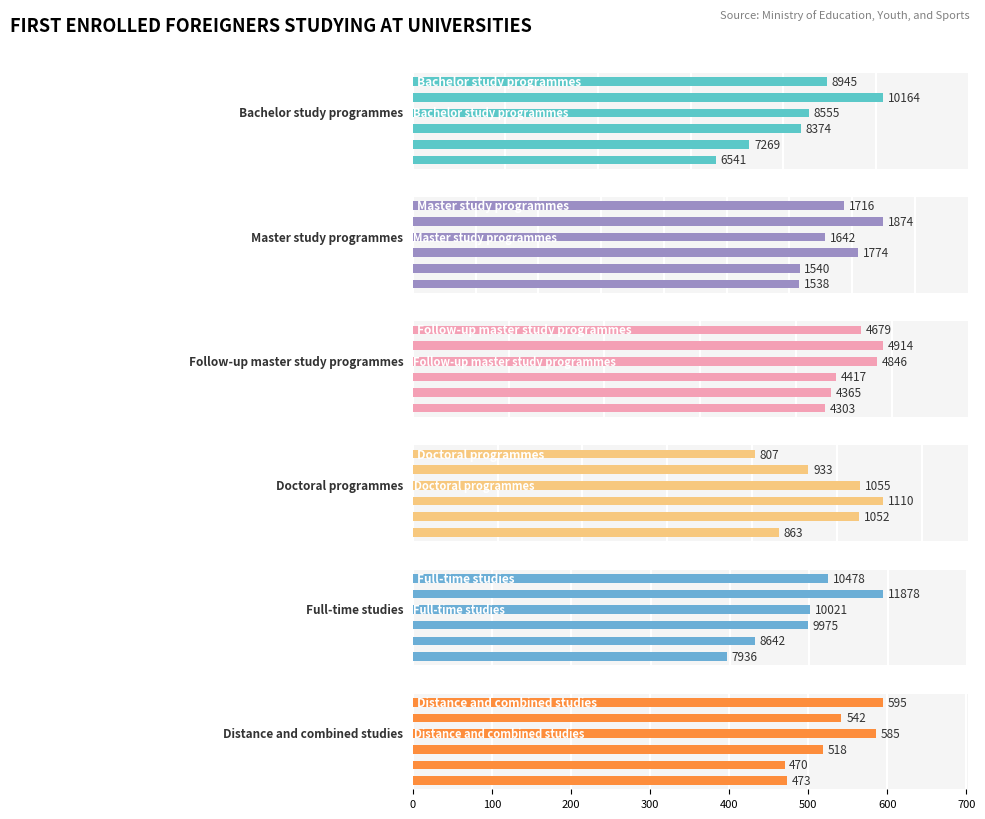

Reading left to right, transcribe all the data shown in this chart.

Bachelor study programmes: 6541	7269	8374	8555	10164	8945
Master study programmes: 1538	1540	1774	1642	1874	1716
Follow-up master study programmes: 4303	4365	4417	4846	4914	4679
Doctoral programmes: 863	1052	1110	1055	933	807
Full-time studies: 7936	8642	9975	10021	11878	10478
Distance and combined studies: 473	470	518	585	542	595